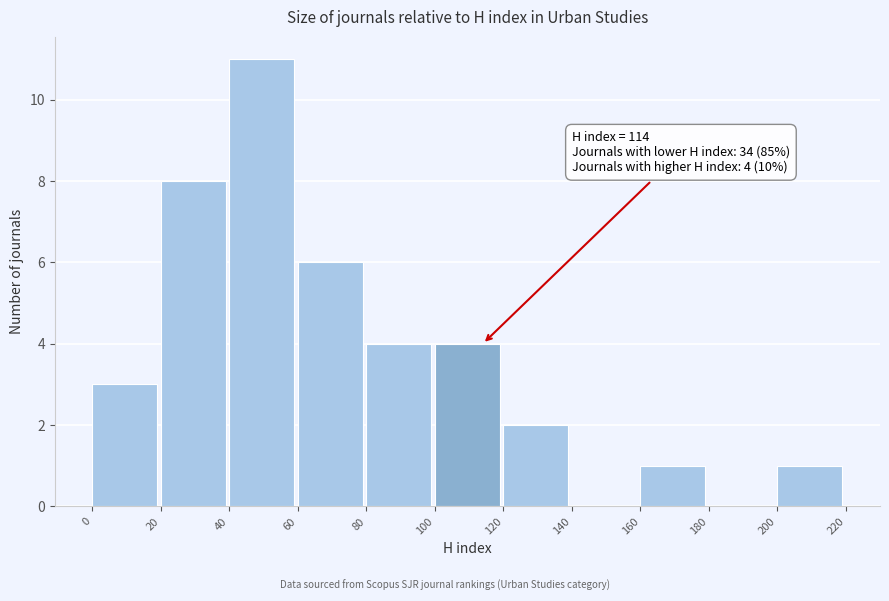

Which range on the x-axis has the tallest bar?

40 to 60